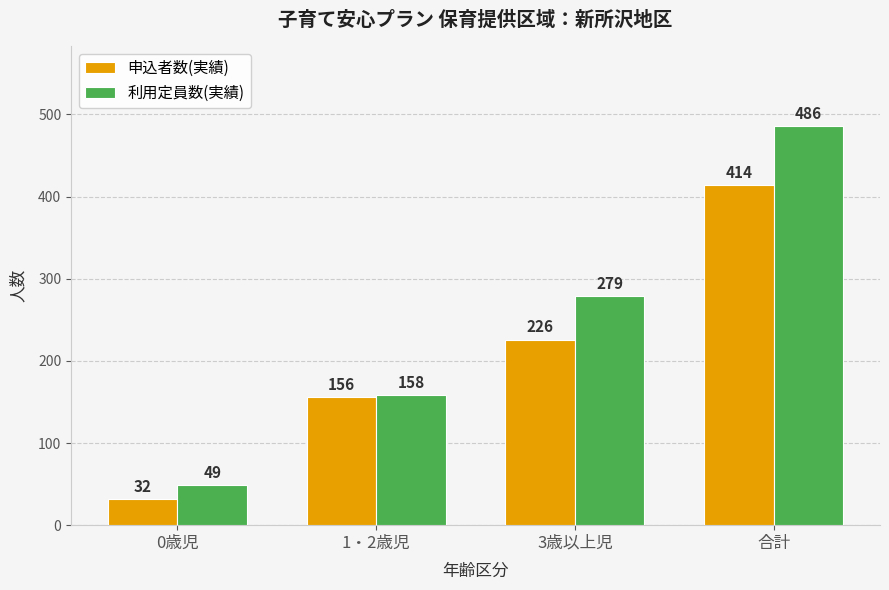

What is the sum of all 申込者数(実績) values?

828